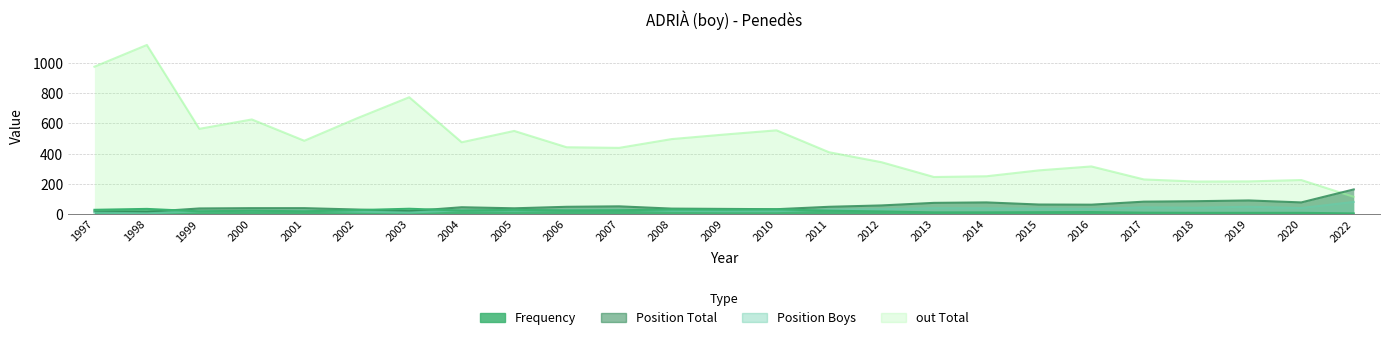

The out Total series shows 289 at 2015. True or false?

True